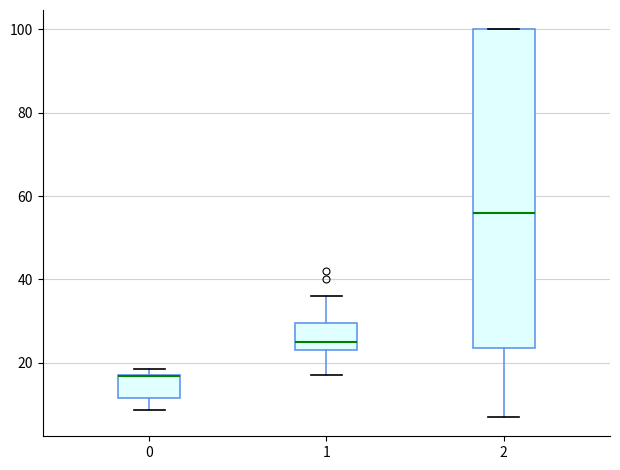

Comparing the boxes themselves (not the whiskers), which one is the tallest?

2